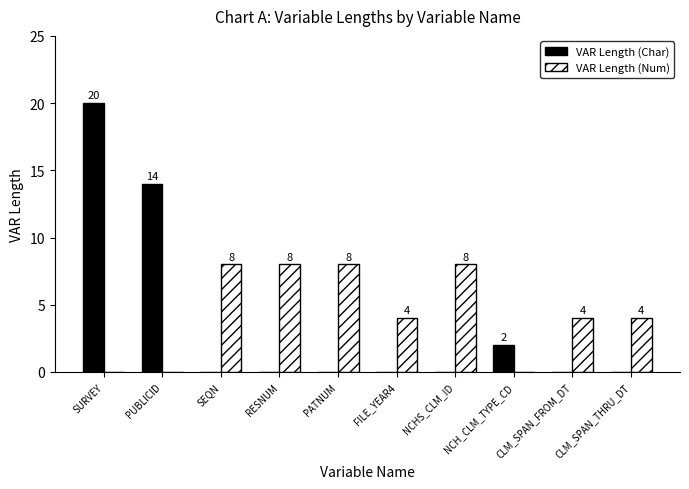

What are all the series names shown in the legend?

VAR Length (Char), VAR Length (Num)